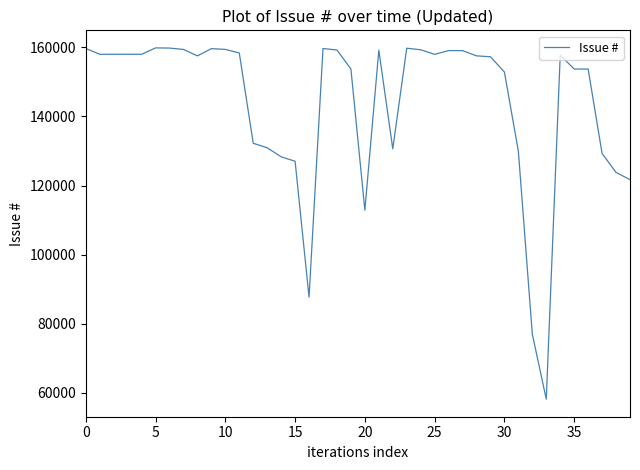

What is the minimum value shown in the chart?

58184